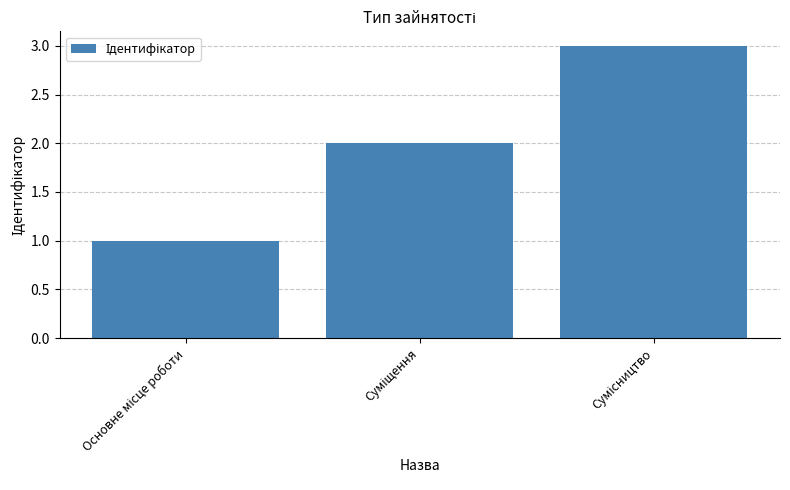

What is the maximum value shown in the chart?

3